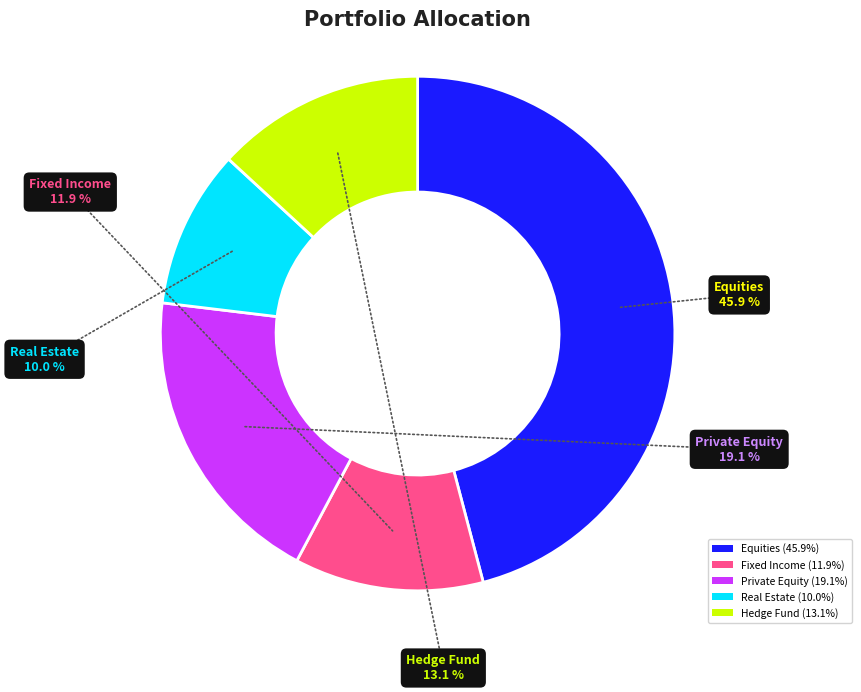

To the nearest percent, what is the difference between the Real Estate and Equities slice percentages?

36%